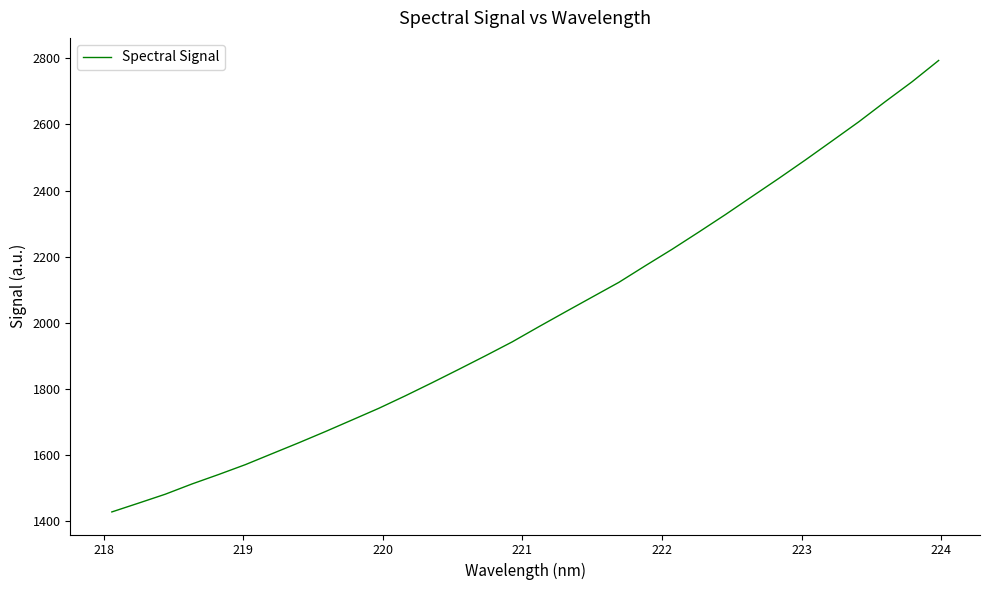

What is the difference between the maximum and minimum values?

1364.9